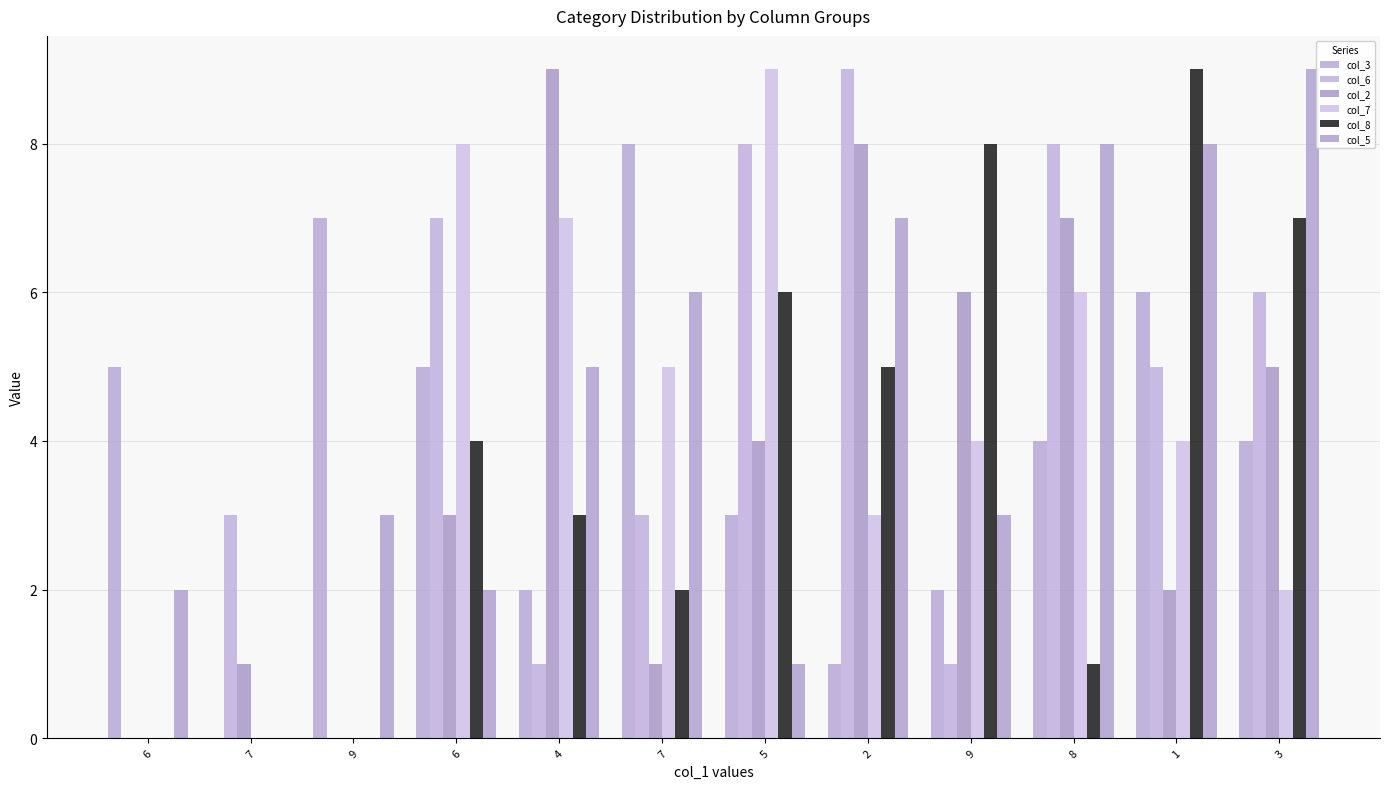

Count the number of categories in the chart.

12